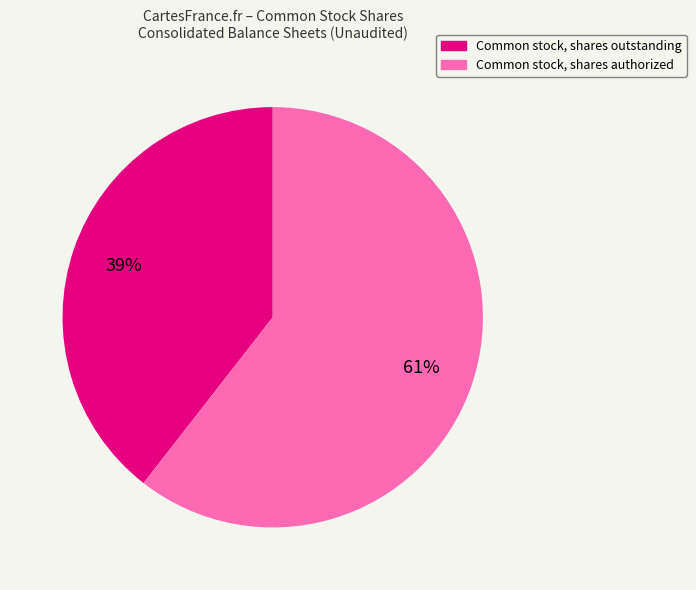

Between Common stock, shares authorized and Common stock, shares outstanding, which is larger?

Common stock, shares authorized